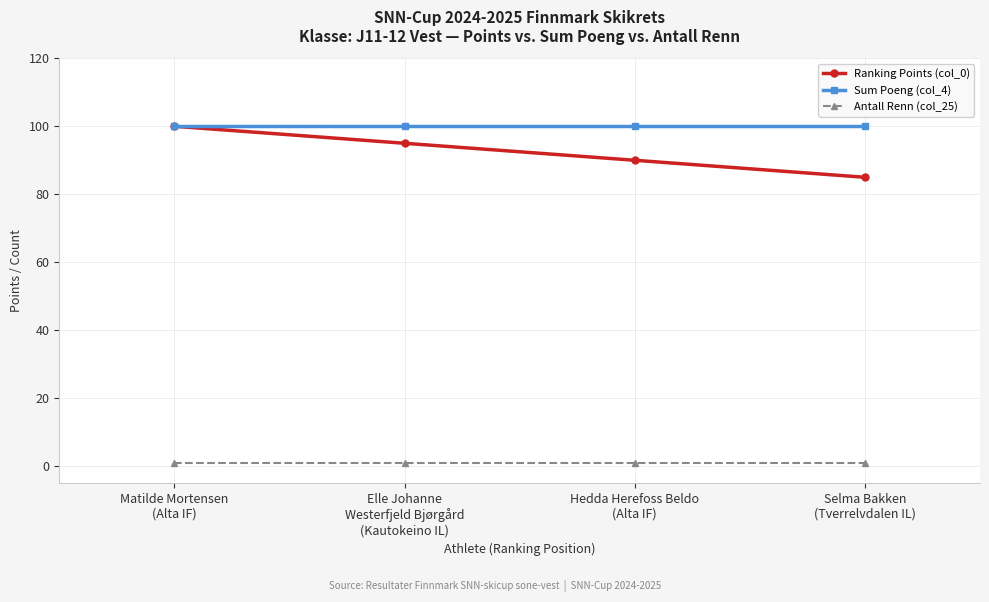

Does the chart have visible grid lines?

Yes